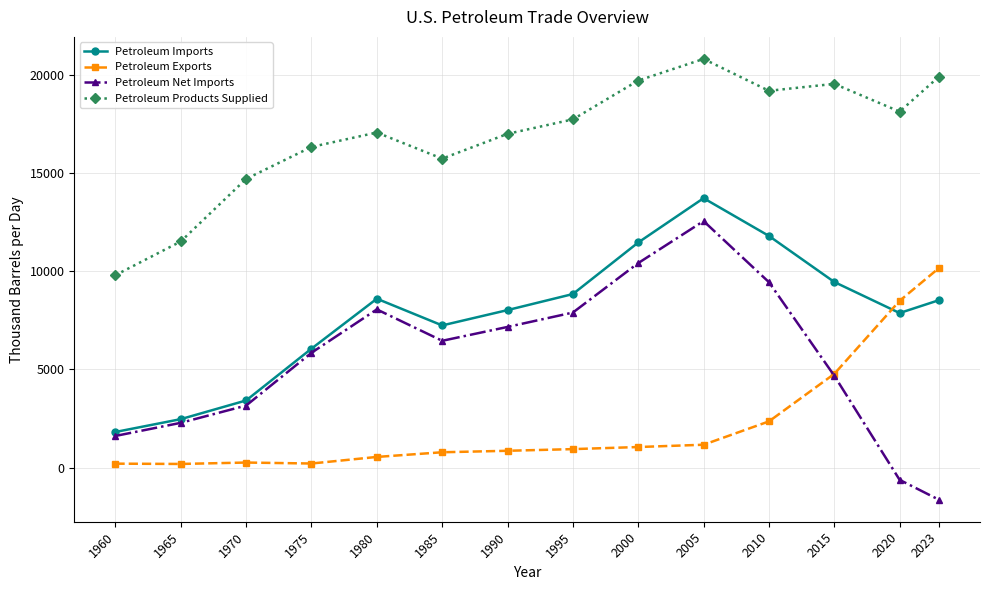

Which series has the largest total across all categories?

Petroleum Products Supplied